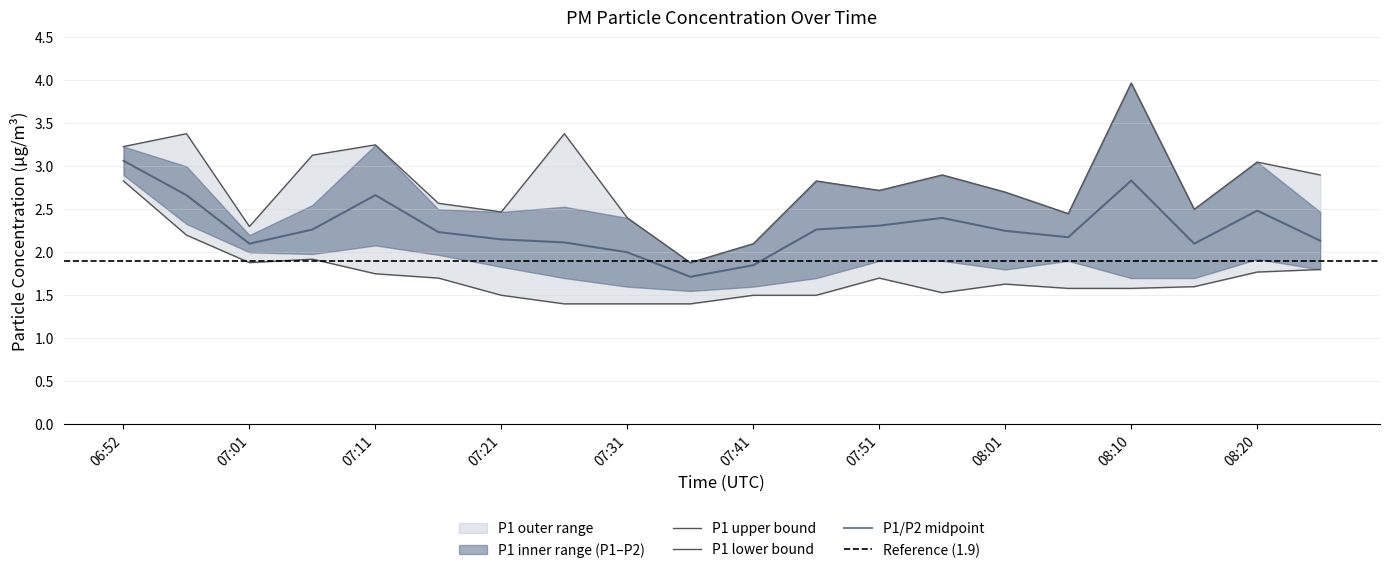

What is the minimum value for P2?

1.6